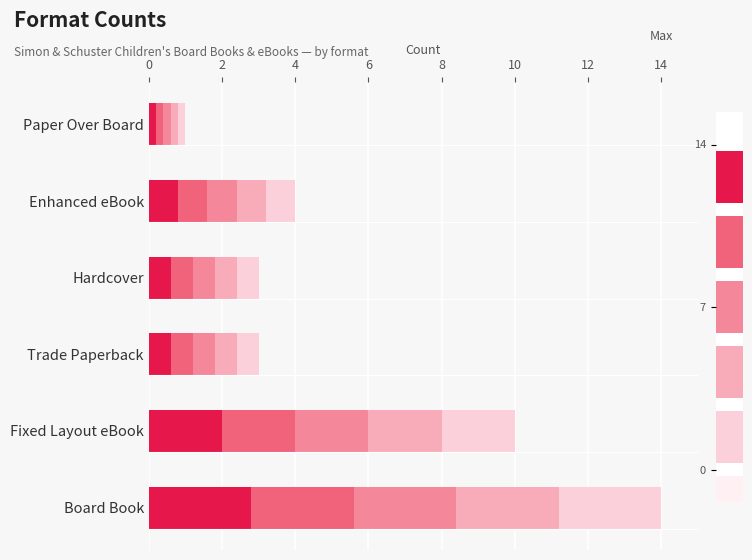

Reading left to right, extract all data points from this chart.

Board Book=14	Fixed Layout eBook=10	Trade Paperback=3	Hardcover=3	Enhanced eBook=4	Paper Over Board=1